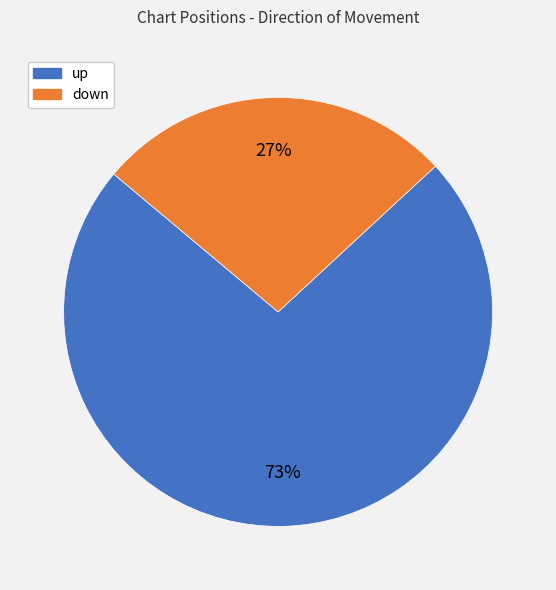

How many segments does this pie chart have?

2